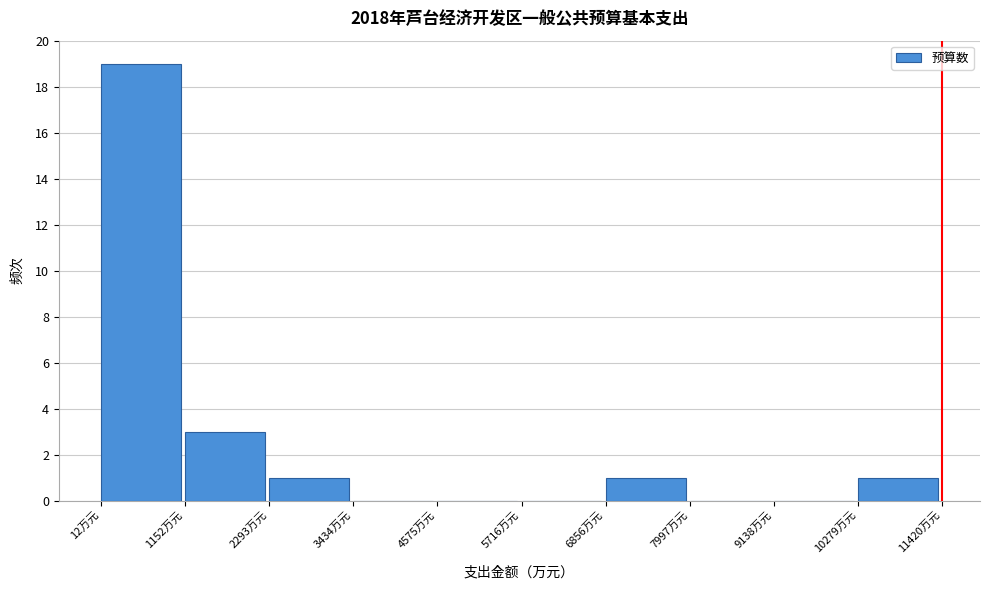

Reading left to right, transcribe this chart: for each bar, give the range it covers on the x-axis and its height. Neither the bar edges nor the heights are printed on the chart, so give them approximately, as read against the axes.

0 to 1200: 19
1200 to 2200: 3
2200 to 3400: 1
3400 to 4600: 0
4600 to 5800: 0
5800 to 6800: 0
6800 to 8000: 1
8000 to 9200: 0
9200 to 10200: 0
10200 to 11400: 1